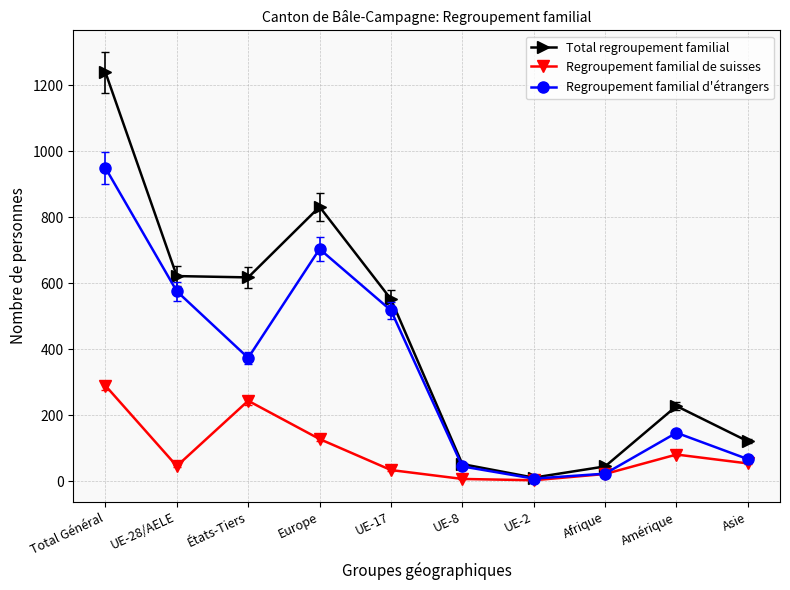

How many values in the Regroupement familial de suisses series are below 54?

5